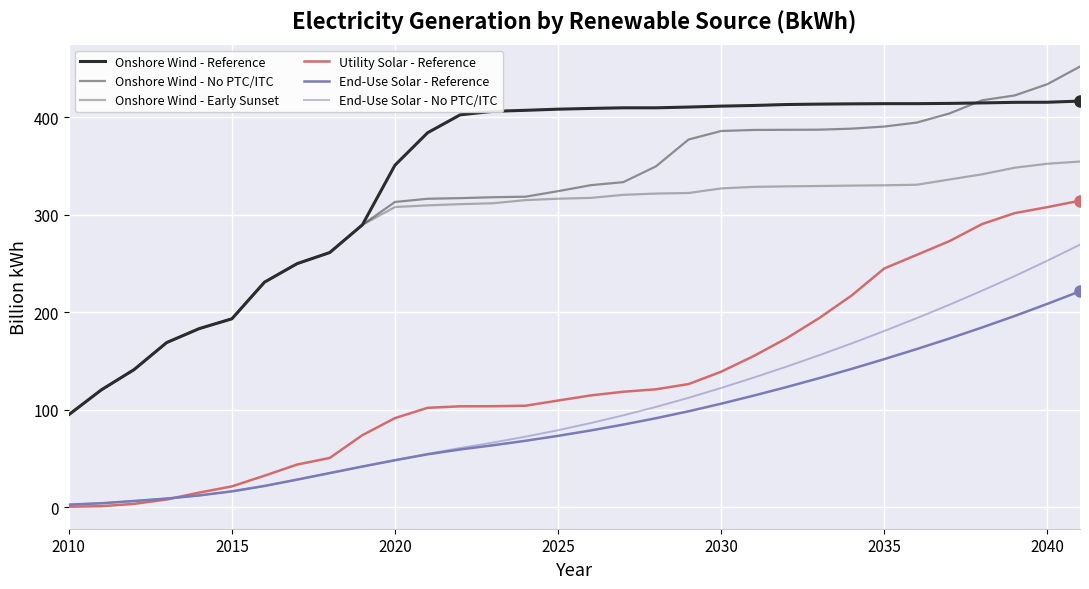

What is the average value of the Onshore Wind - Early Sunset series?

285.2